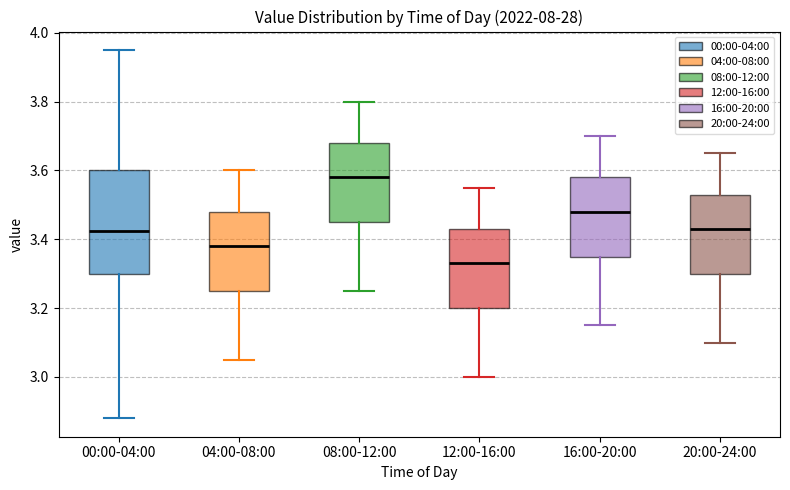

Reading left to right, read every box against the y-axis: the position of its median line, the range the box covers, and the ends of its whiskers. The values are not printed on the chart, so give them approximately, as read against the axis.

00:00-04:00: median 3.42, box 3.30 to 3.60, whiskers 2.88 to 3.96
04:00-08:00: median 3.38, box 3.26 to 3.48, whiskers 3.06 to 3.60
08:00-12:00: median 3.58, box 3.46 to 3.68, whiskers 3.26 to 3.80
12:00-16:00: median 3.34, box 3.20 to 3.44, whiskers 3.00 to 3.56
16:00-20:00: median 3.48, box 3.36 to 3.58, whiskers 3.16 to 3.70
20:00-24:00: median 3.44, box 3.30 to 3.54, whiskers 3.10 to 3.66